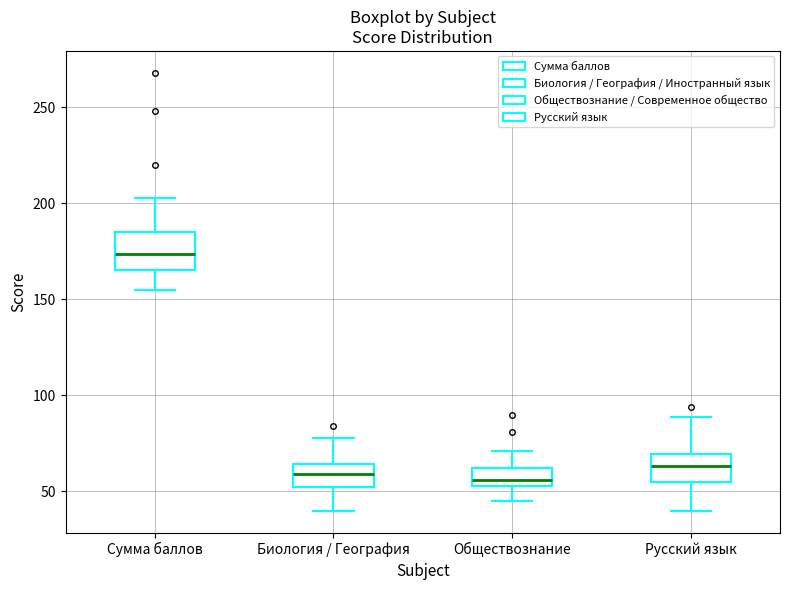

Which box has the highest median line?

Сумма баллов